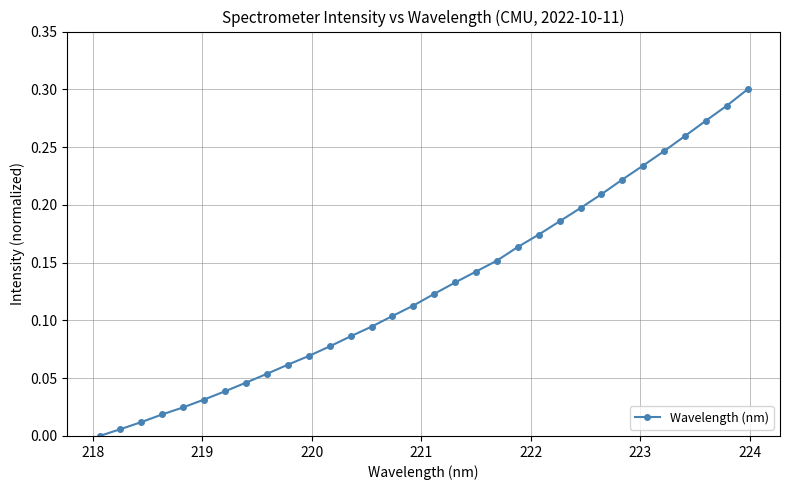

What is the sum of all values?

4.1